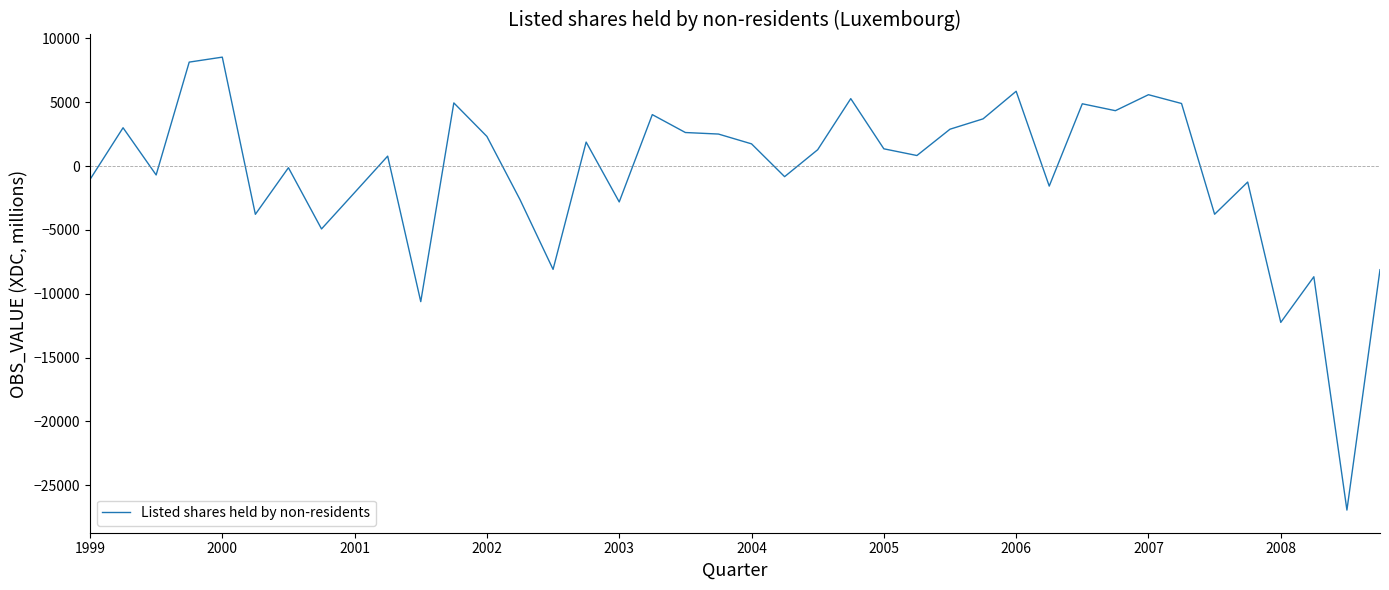

What is the smallest value displayed?

-26945.6